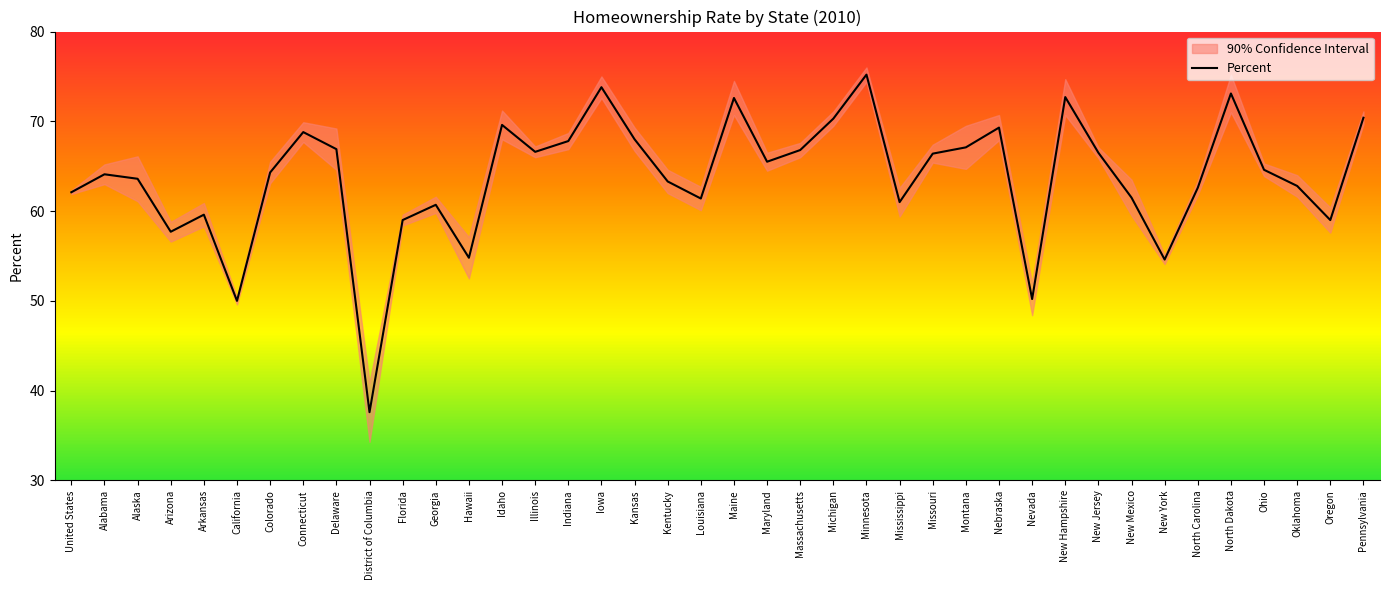

What is the ratio of the value at Indiana to the value at Kansas?

1.0